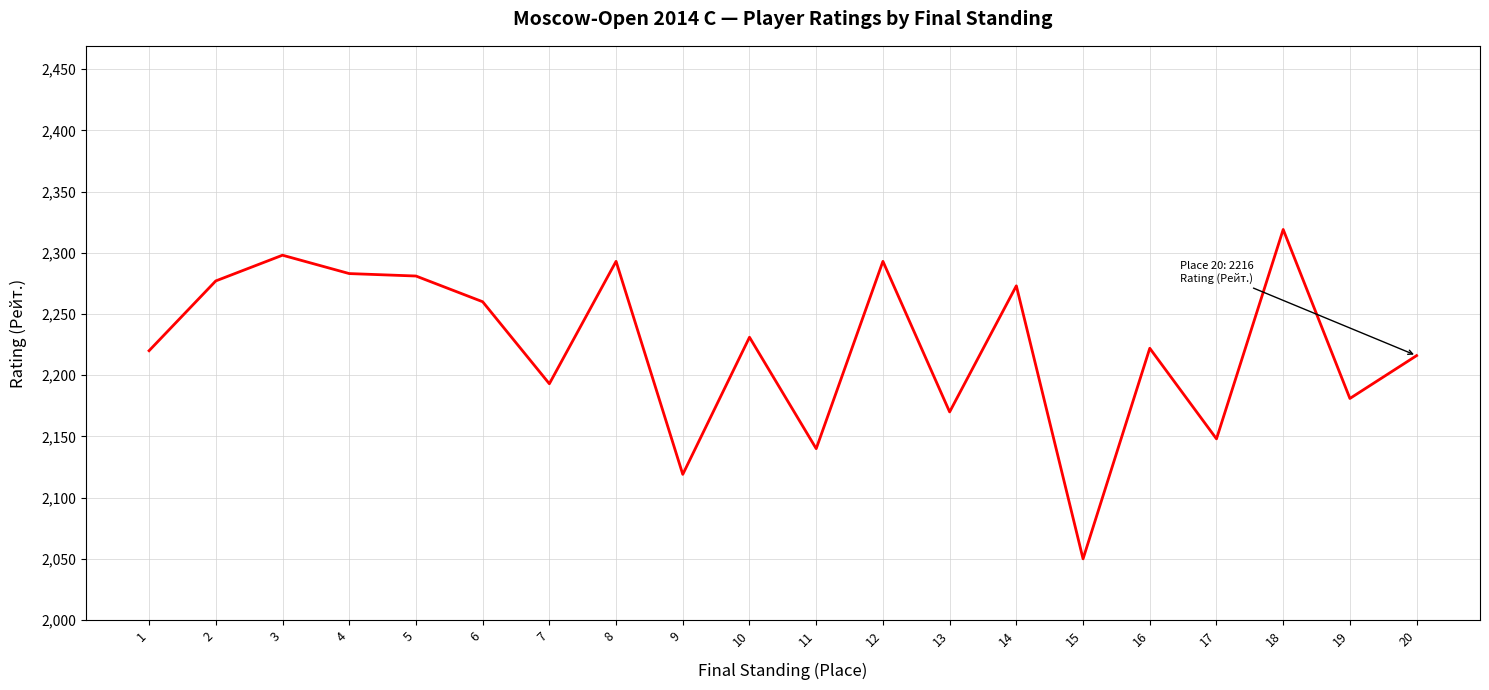

The value at 5 is 1102. True or false?

False